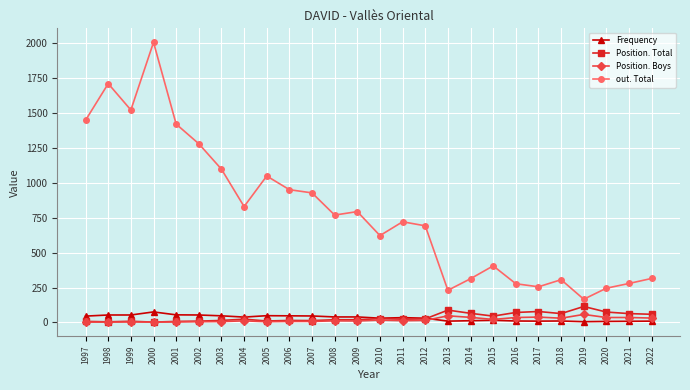

At which category does out. Total reach its first local valley?

1999